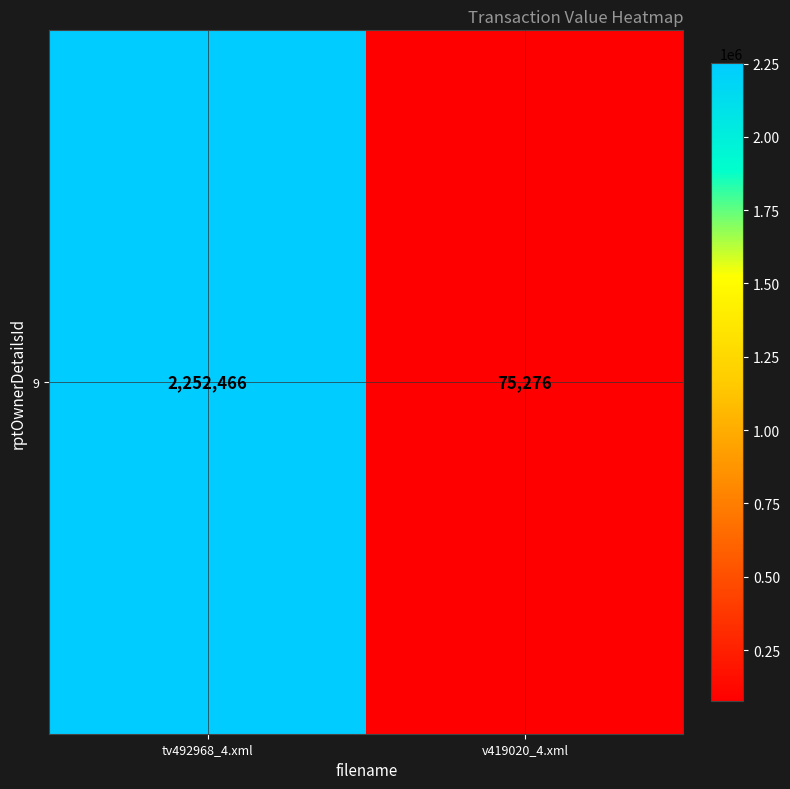

Which has a higher value, tv492968_4.xml or v419020_4.xml?

tv492968_4.xml